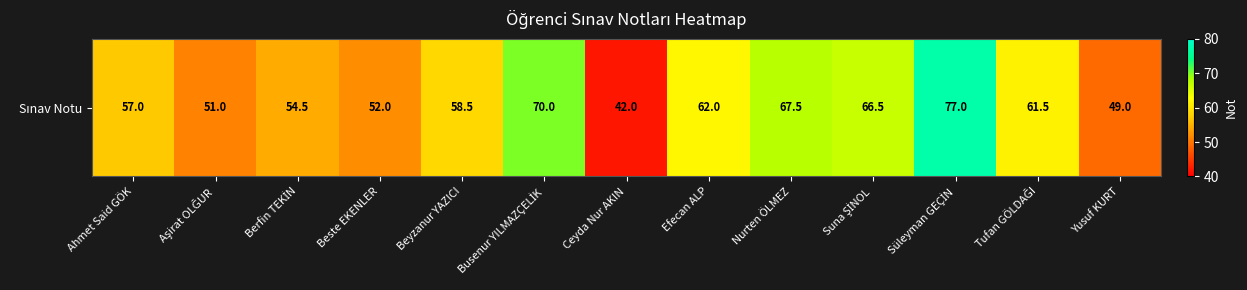

What is the average value?

59.1